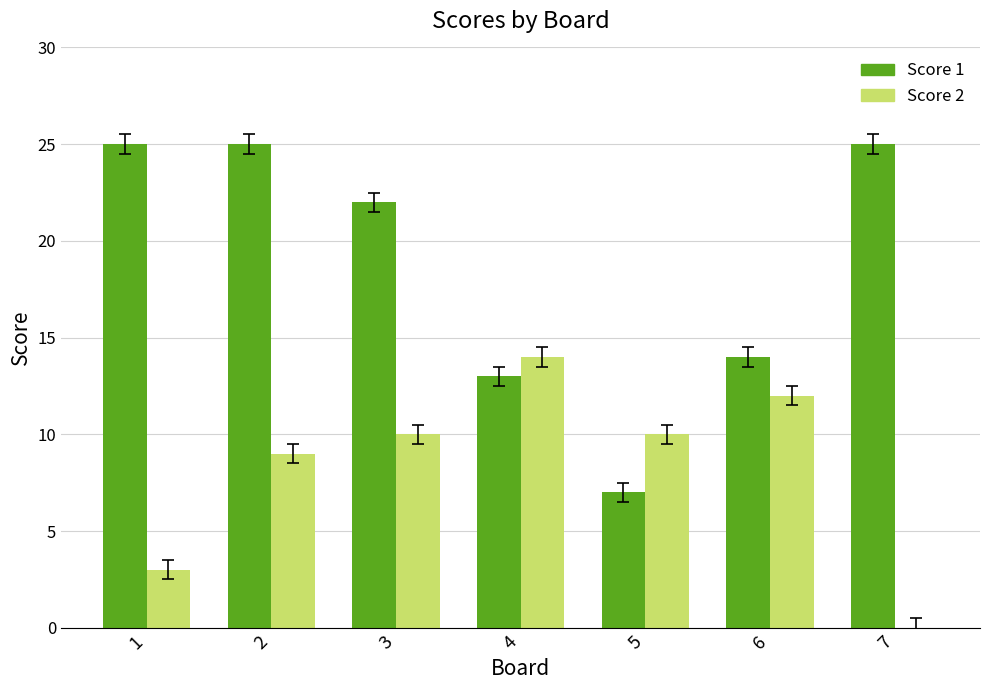

What is the maximum value shown in the chart?

25